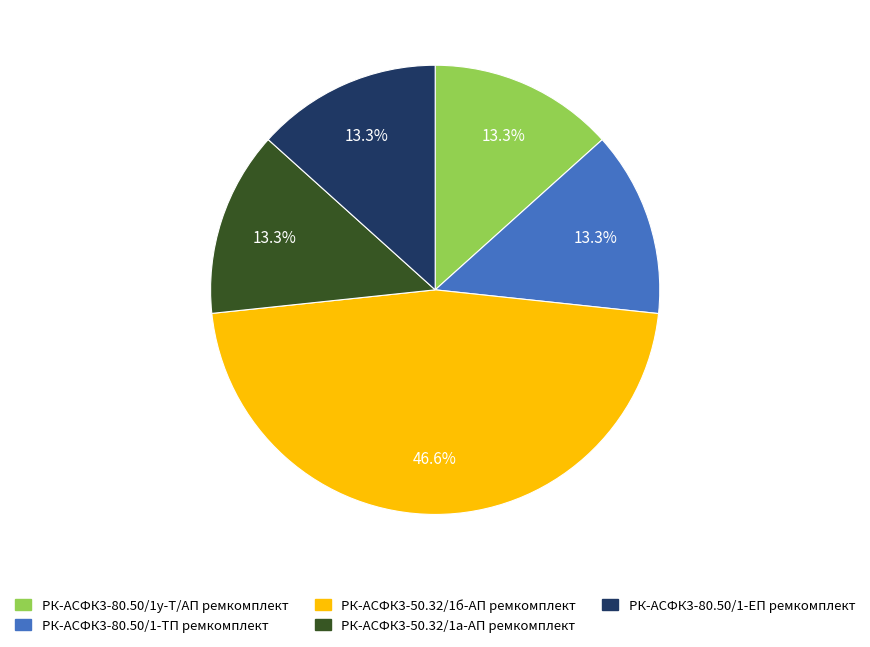

What is the ratio of the value at РК-АСФК3-50.32/1б-АП ремкомплект to the value at РК-АСФК3-80.50/1-ТП ремкомплект?

3.5